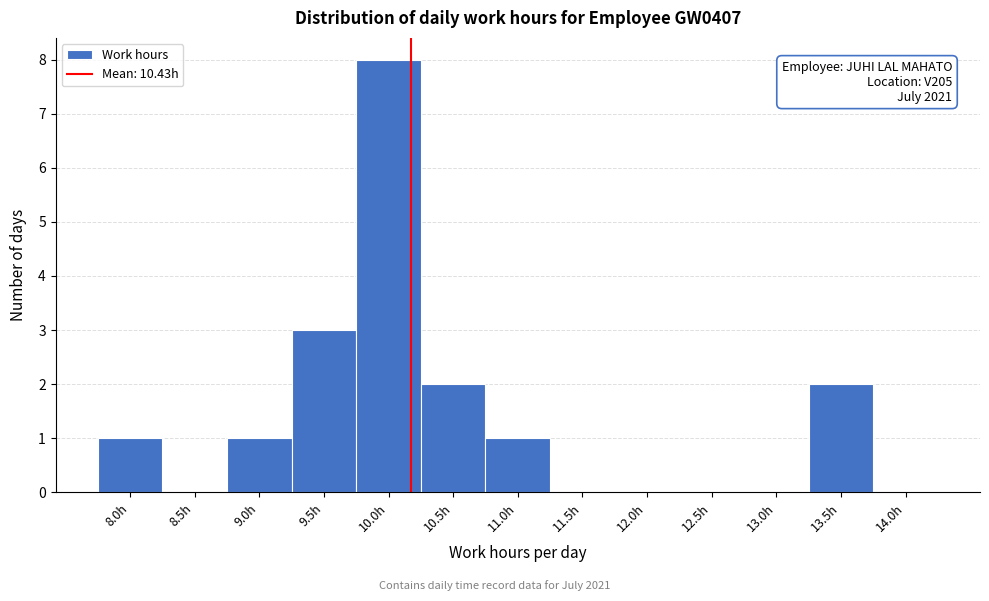

Which category has the highest value across all series?

10.0h